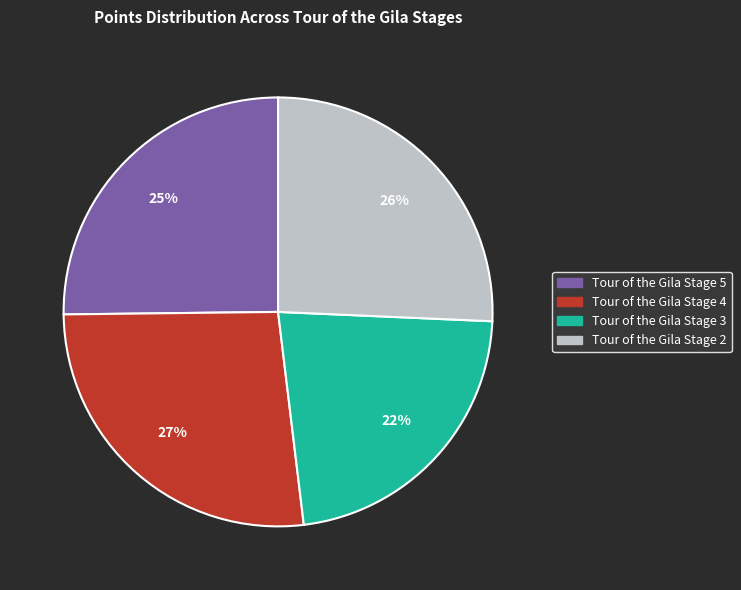

To the nearest percent, what is the average slice percentage?

25%